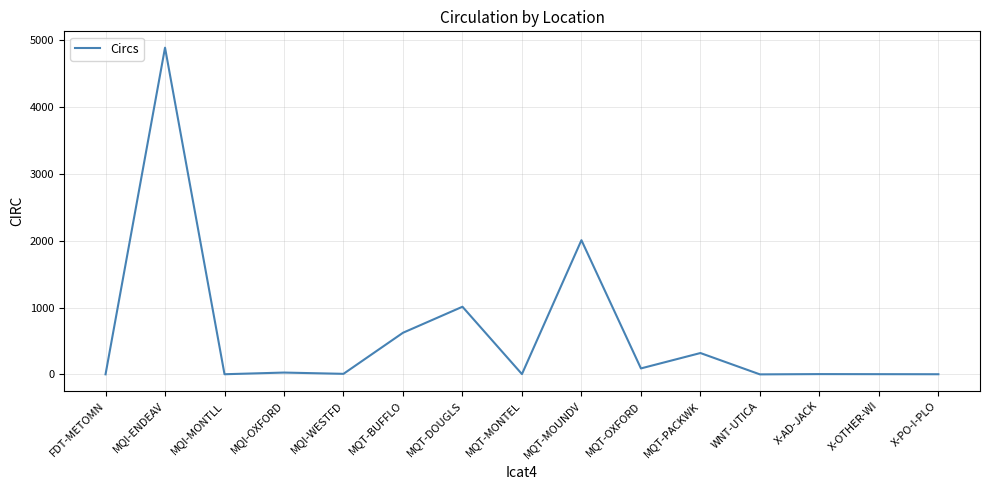

Where is the data nearest to the value 2443?

MQT-MOUNDV